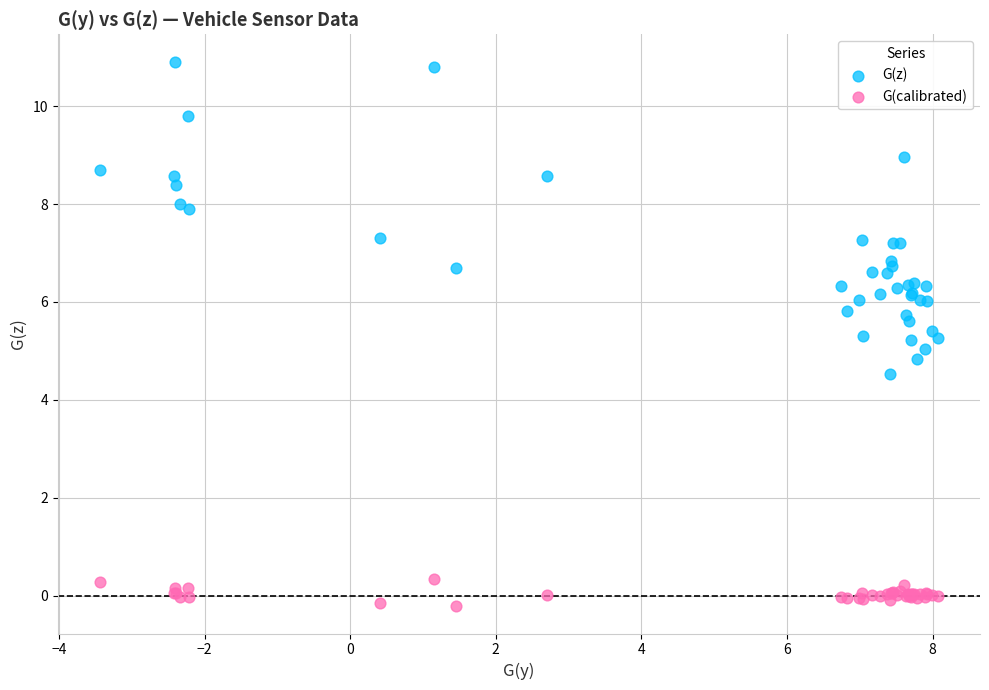

Which series reaches the minimum Y coordinate?

G(calibrated)